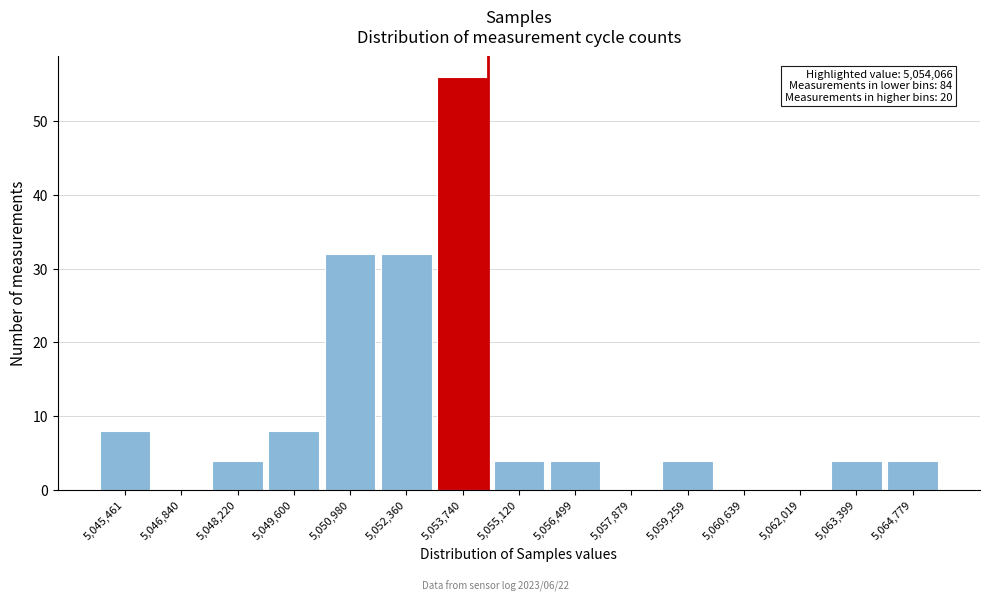

What is the change in value from 5,046,840 to 5,050,980?

+32